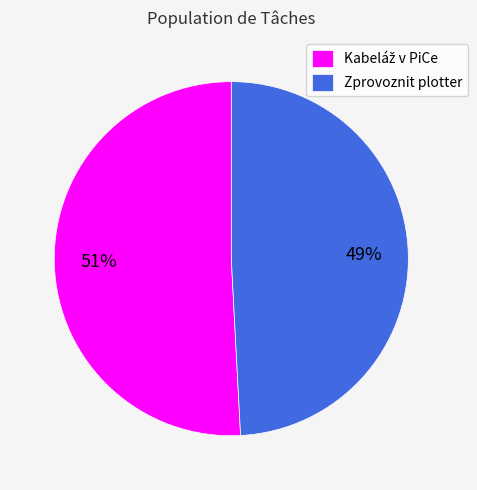

Which slice is the smallest?

Zprovoznit plotter